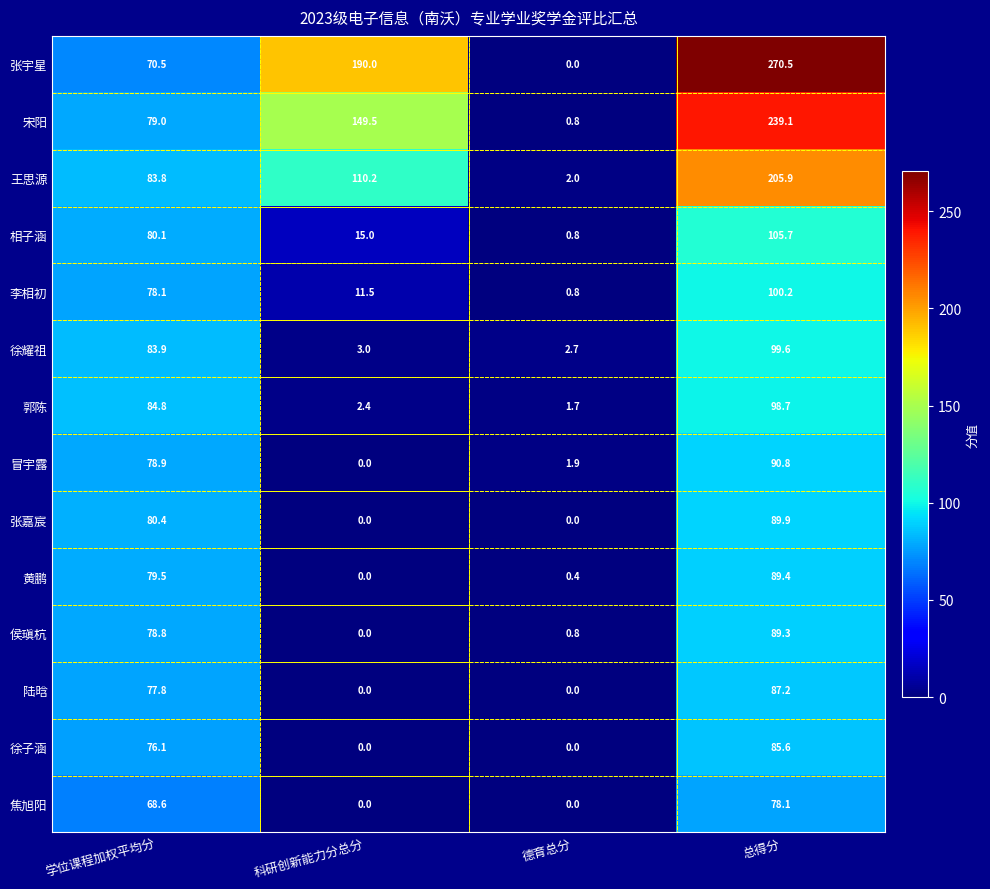

What is the total value across all series at 德育总分?

11.9